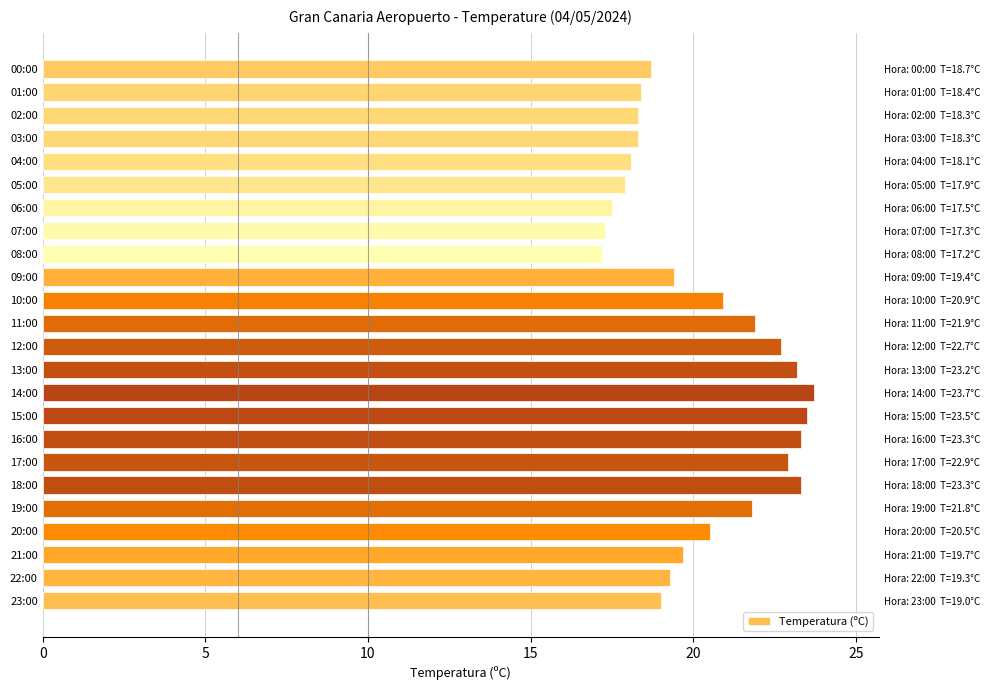

What is the difference between the maximum and minimum values?

6.5